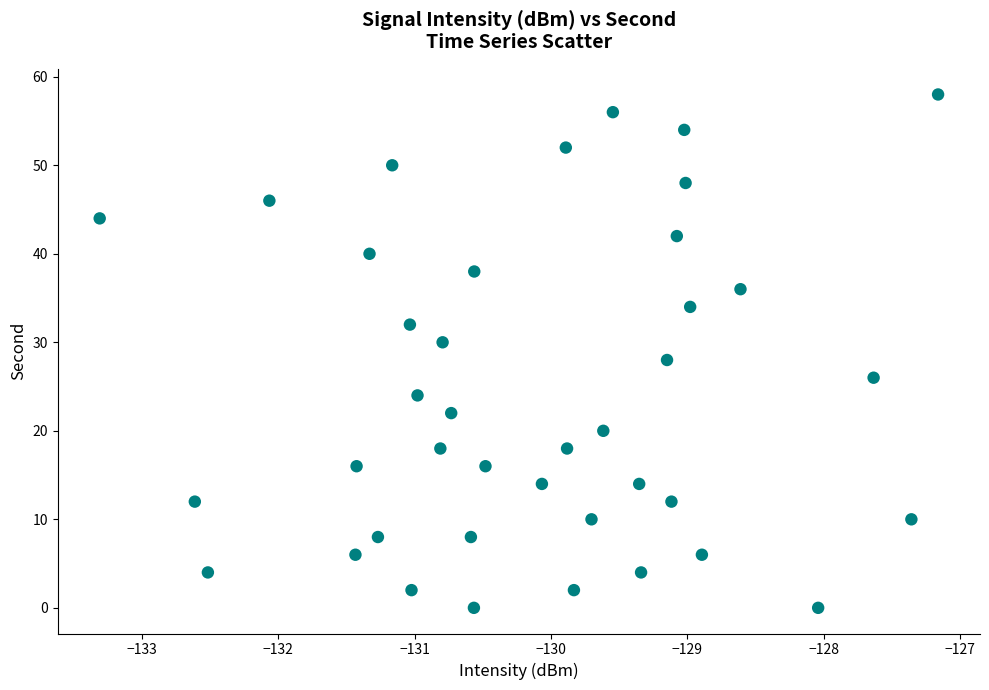

What is the range of Y values (max minus min)?

58